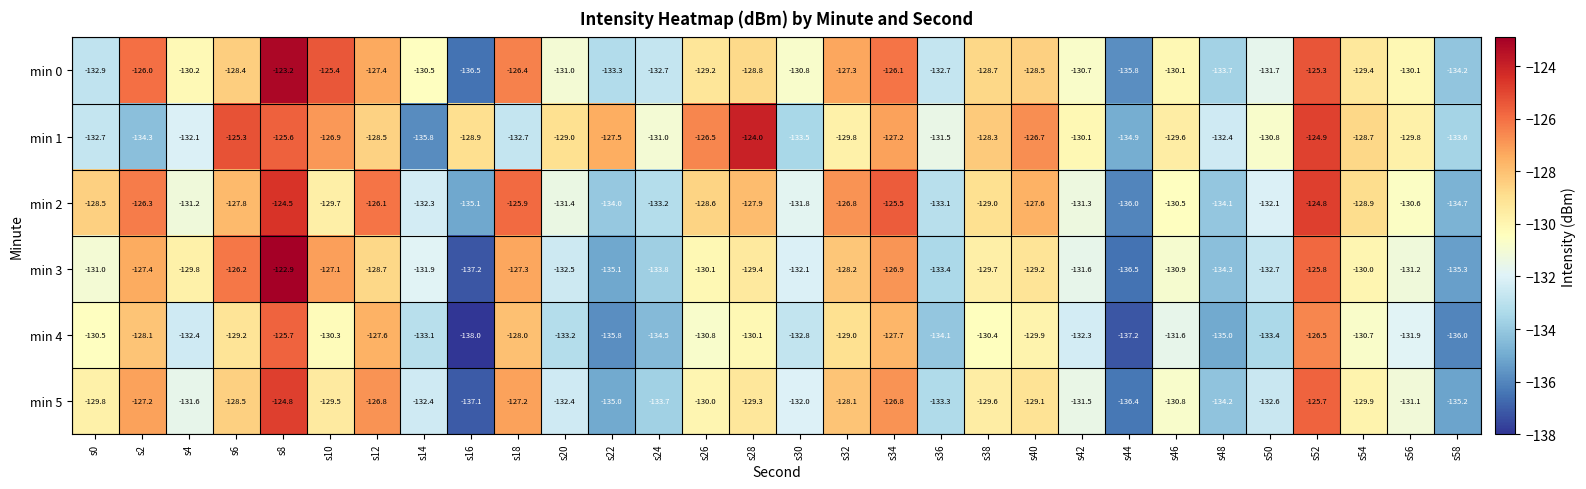

What is the lowest value of the min 1 series?

-135.8